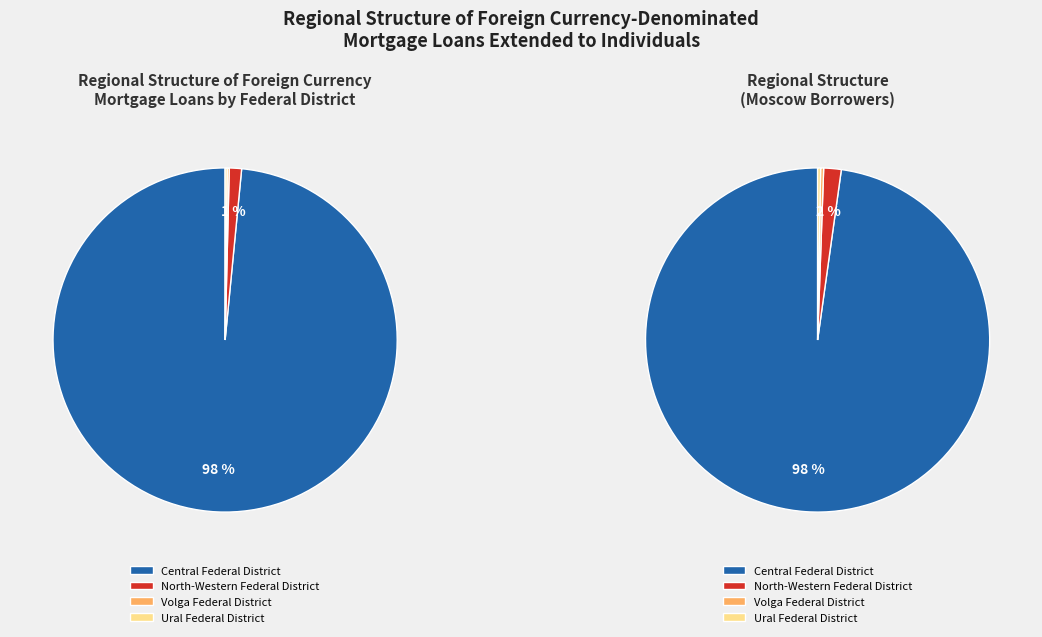

Is it true that Siberian Federal District is 1% of the pie?

False